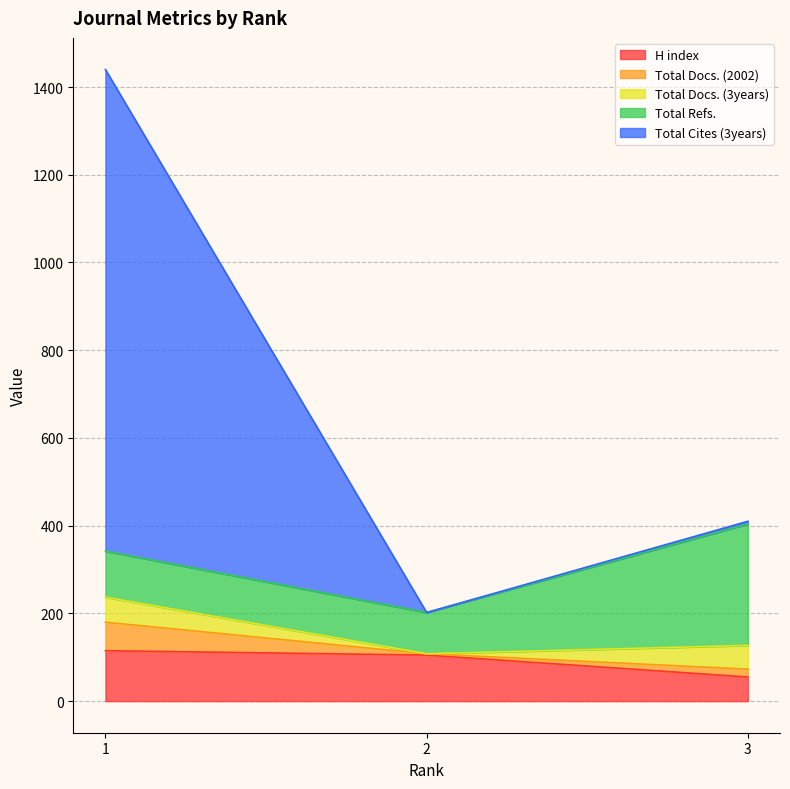

The value of H index at 2 is 105. True or false?

True